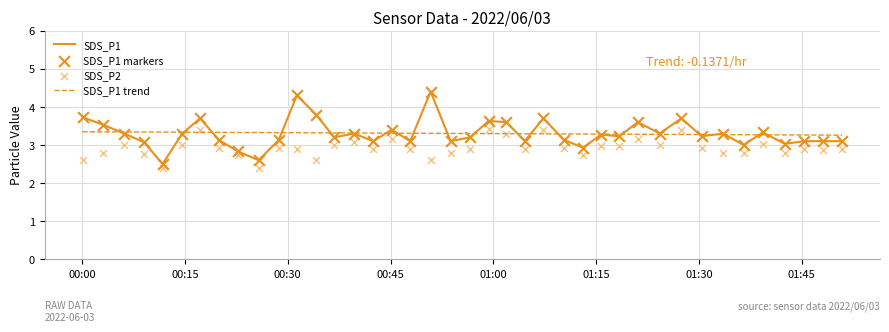

Which series contains the lowest Y value?

SDS_P2